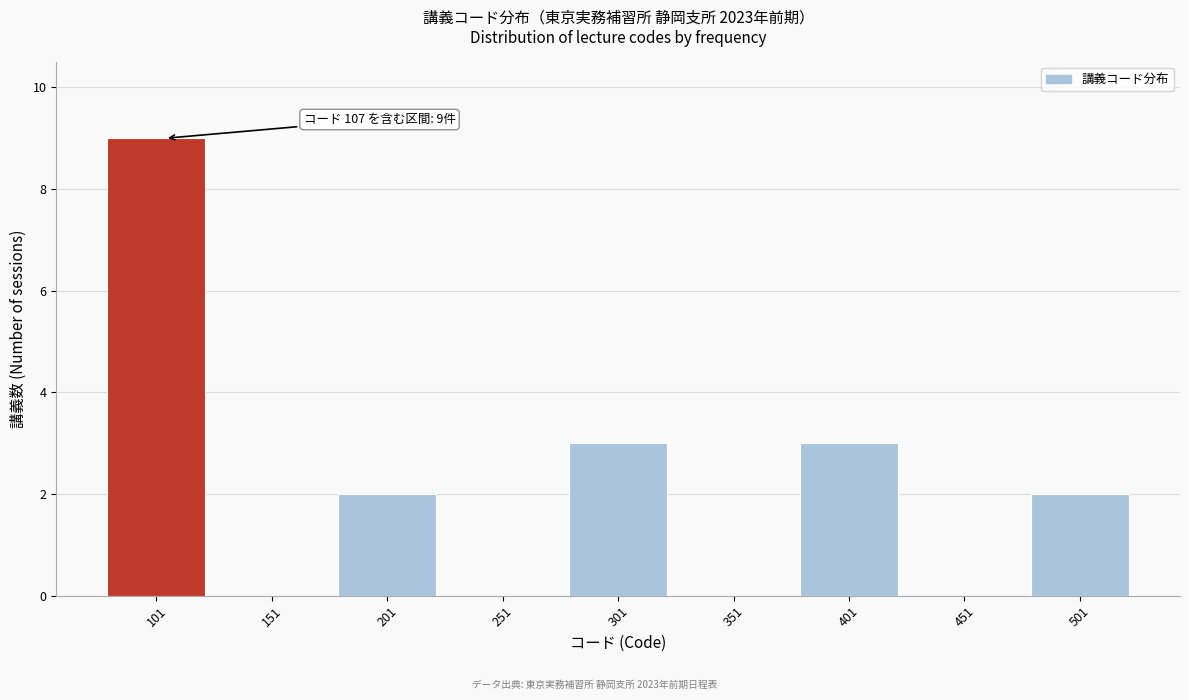

Reading left to right, transcribe all the data shown in this chart.

101=9	151=0	201=2	251=0	301=3	351=0	401=3	451=0	501=2